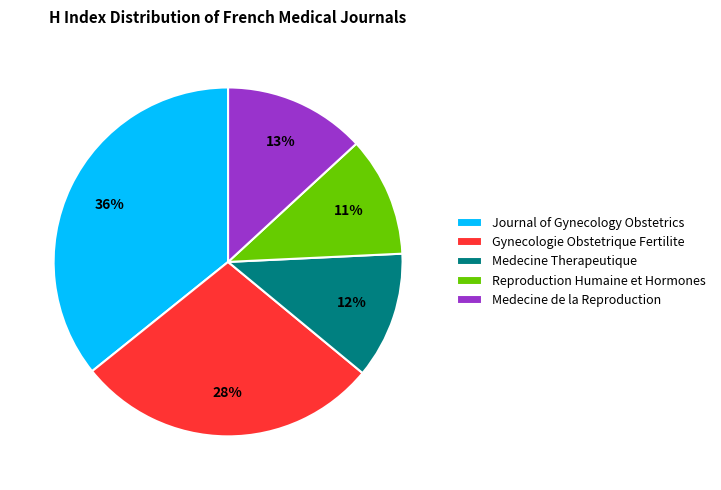

Which category has the smallest portion of the pie?

Reproduction Humaine et Hormones